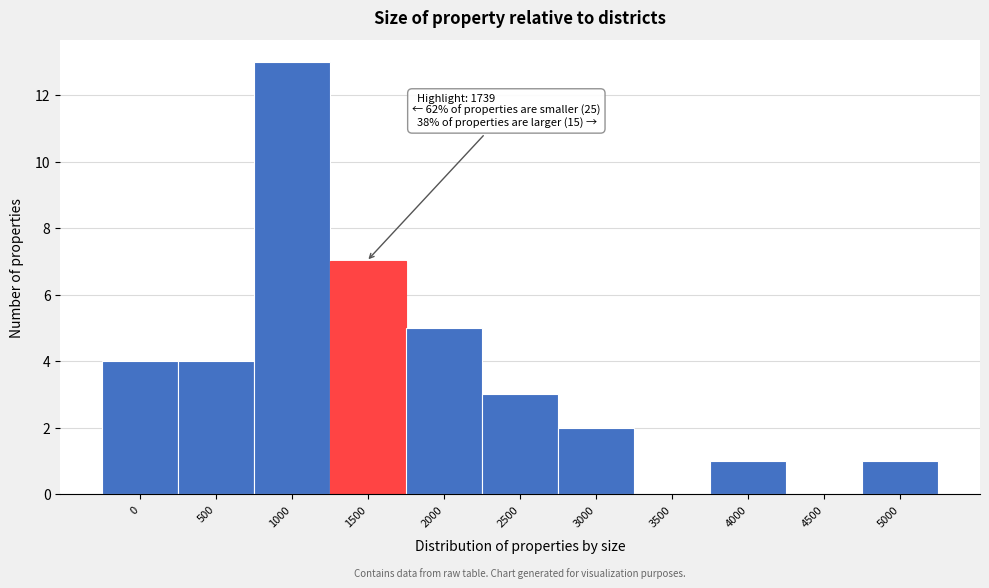

Reading left to right, extract all data points from this chart.

0=4	500=4	1000=13	1500=7	2000=5	2500=3	3000=2	3500=0	4000=1	4500=0	5000=1